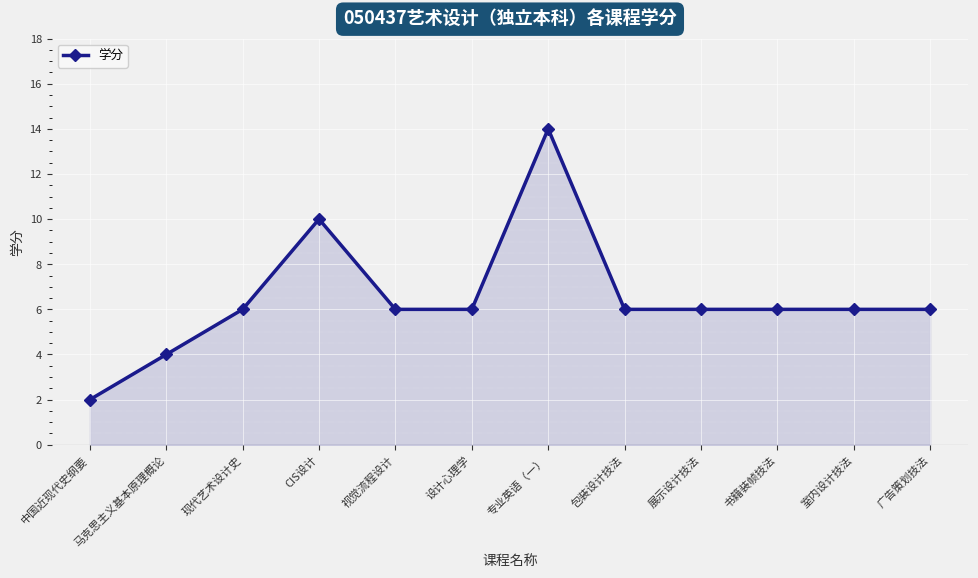

Does the chart have visible grid lines?

Yes